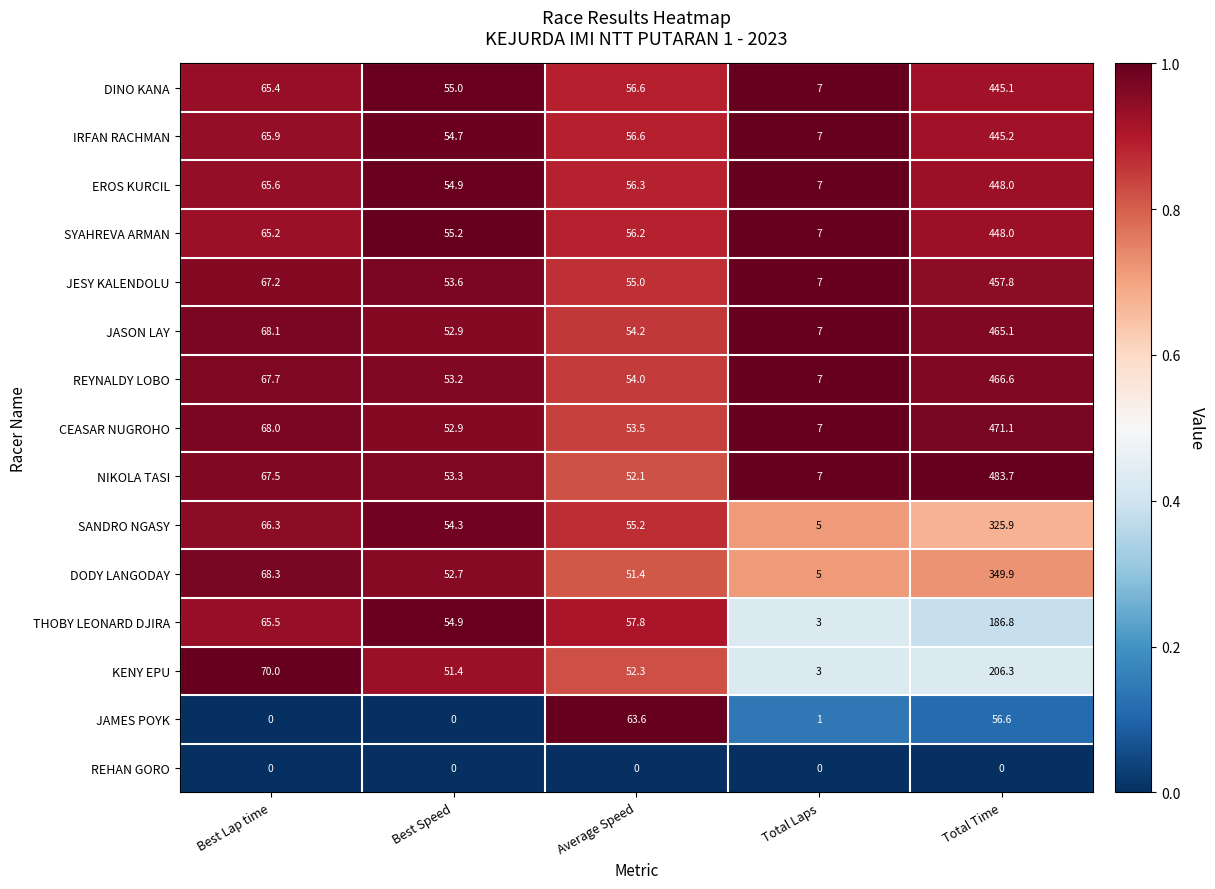

What is the difference between the CEASAR NUGROHO values at Total Time and Total Laps?

464.1